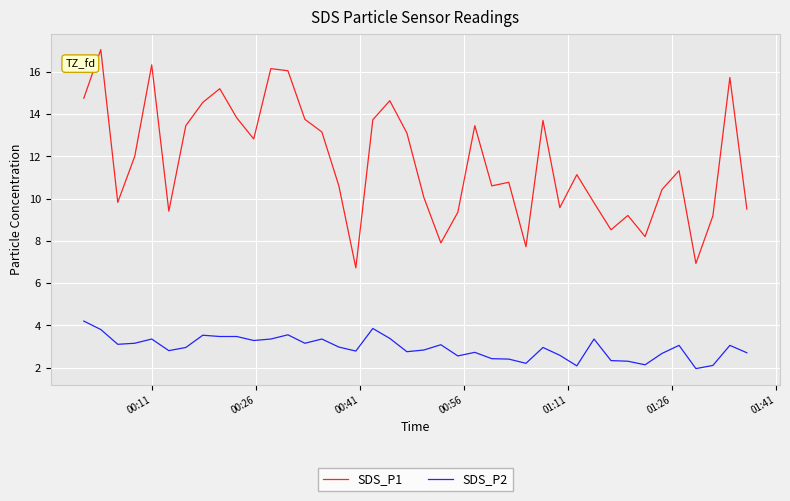

What is the maximum value for SDS_P1?

17.1